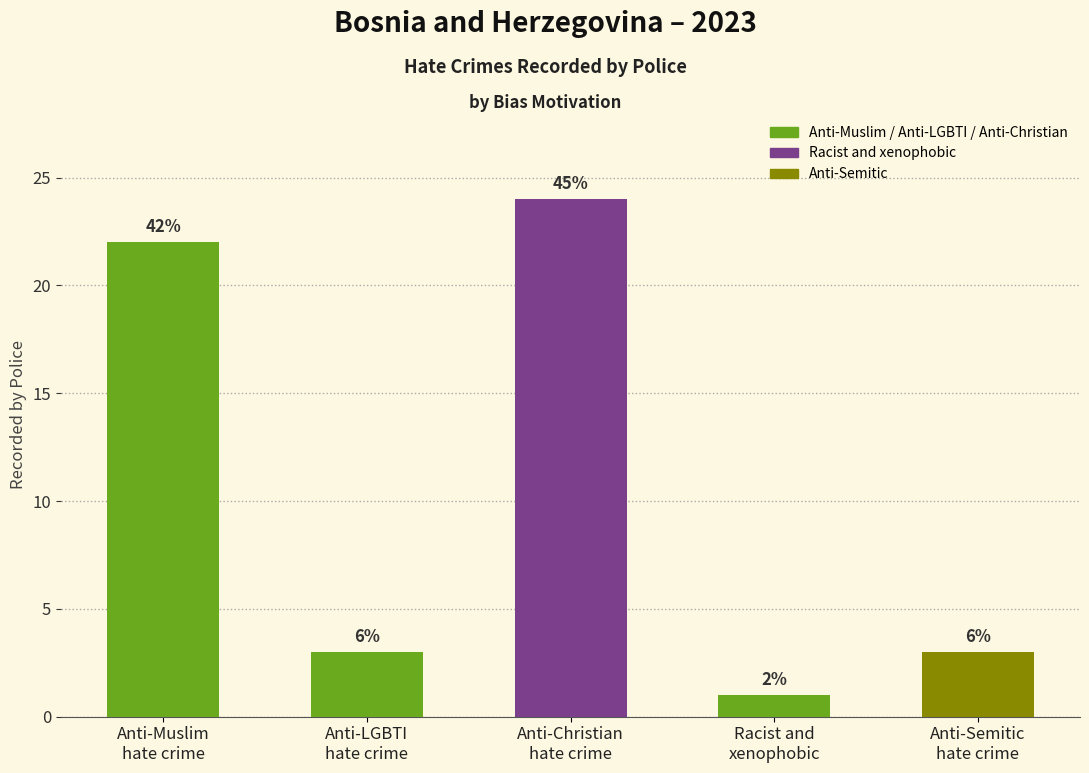

How many bars are there in total?

5